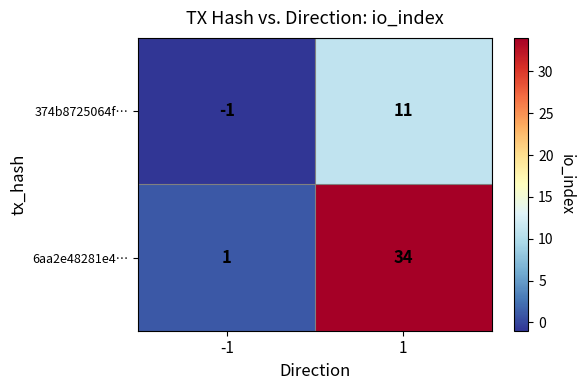

At which category is the sum across all series the highest?

1